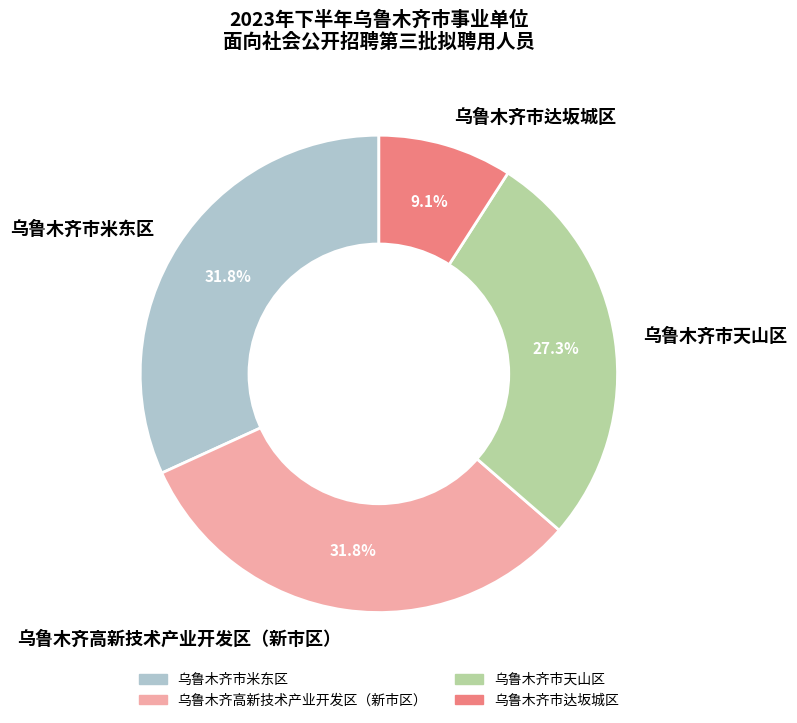

Approximately how many times larger is the value at 乌鲁木齐市达坂城区 compared to 乌鲁木齐市米东区?

0.3